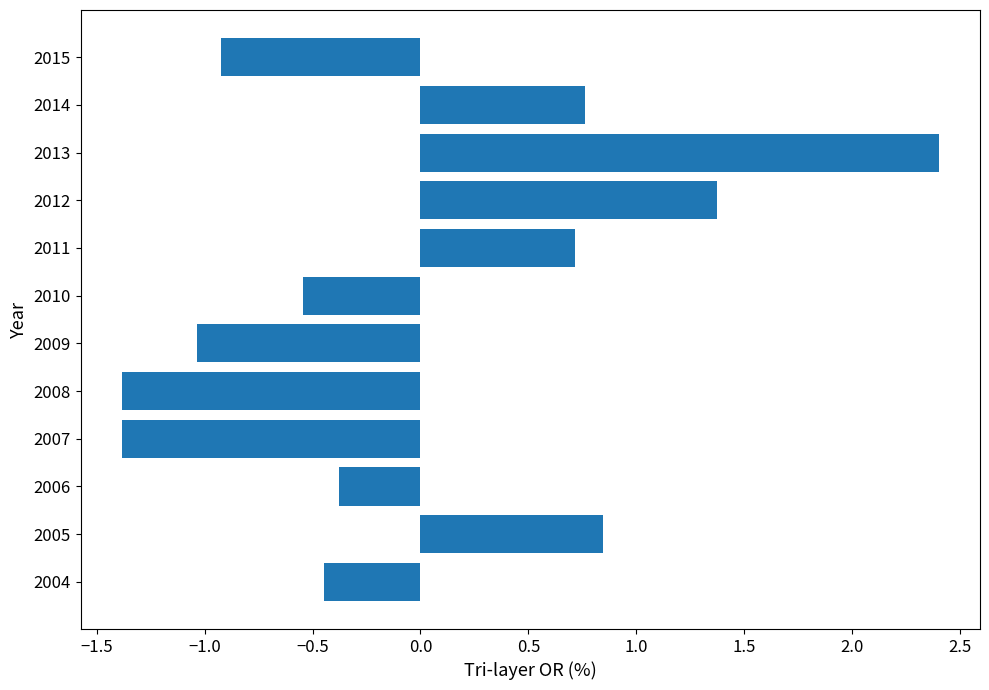

How many bars are there in total?

12